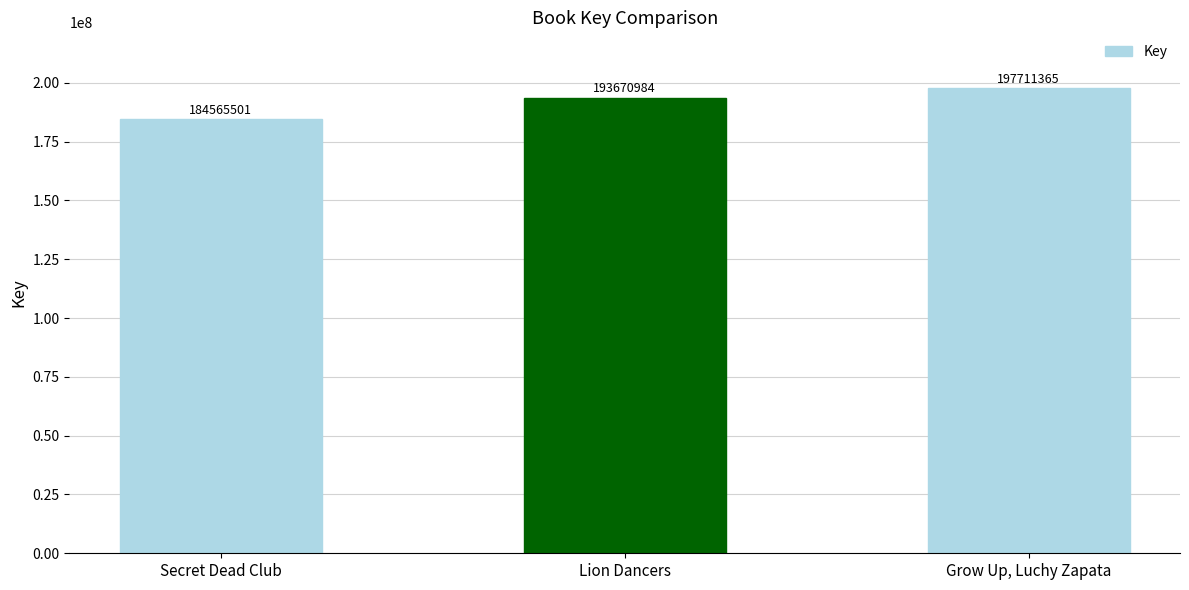

List the labels in order of value, smallest first.

Secret Dead Club, Lion Dancers, Grow Up, Luchy Zapata